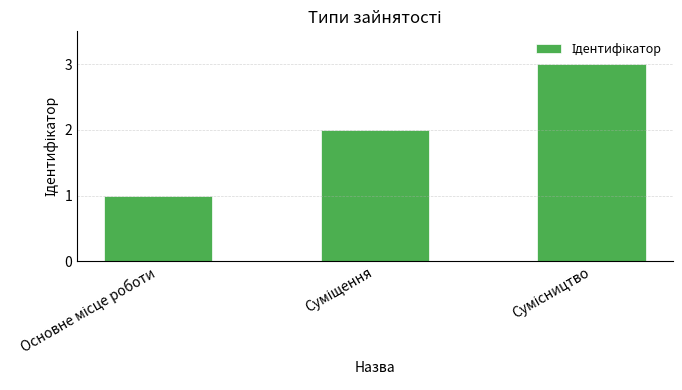

What is the greatest value displayed?

3